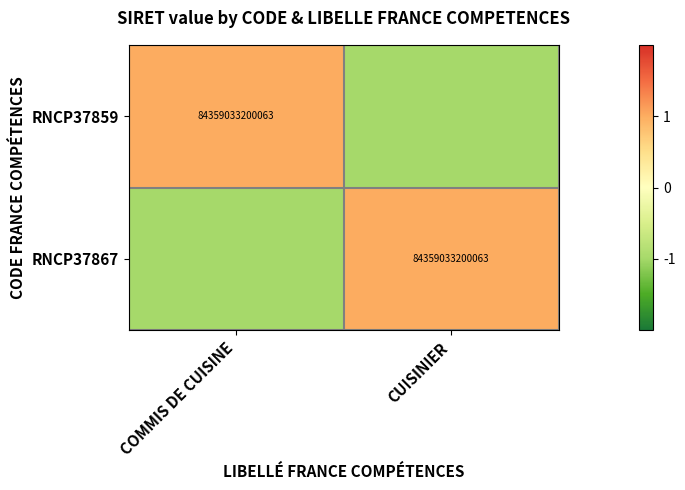

What is the minimum value shown in the chart?

-1